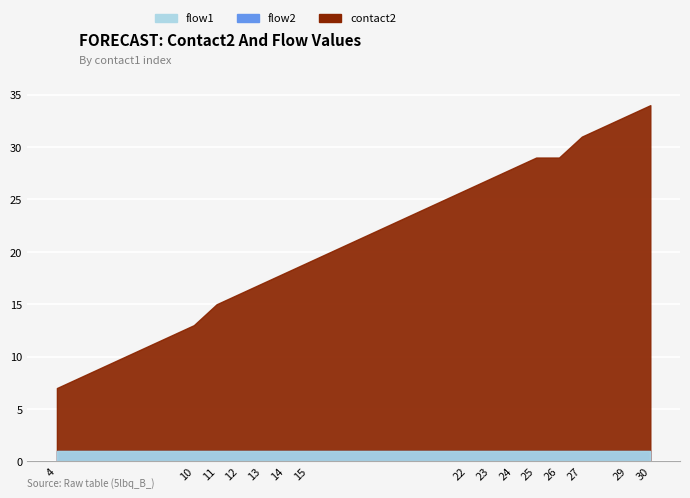

True or false: flow1 and flow2 intersect in this chart.

False